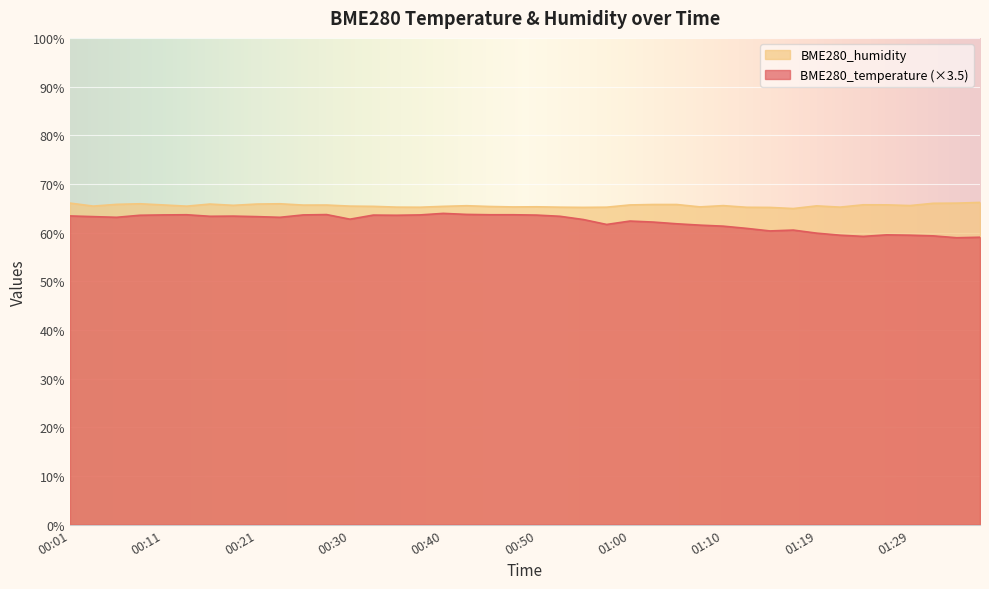

At which label does BME280_temperature reach its minimum?

01:34